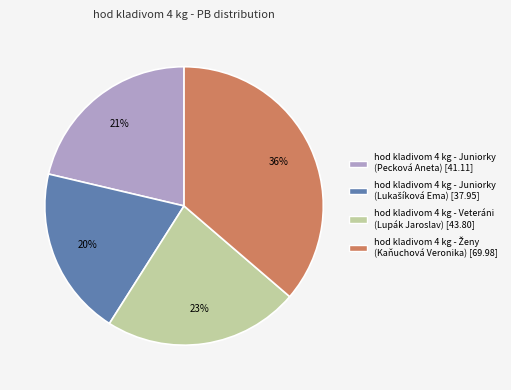

True or false: hod kladivom 4 kg - Juniorky (Pecková Aneta) accounts for 21% of the total.

True